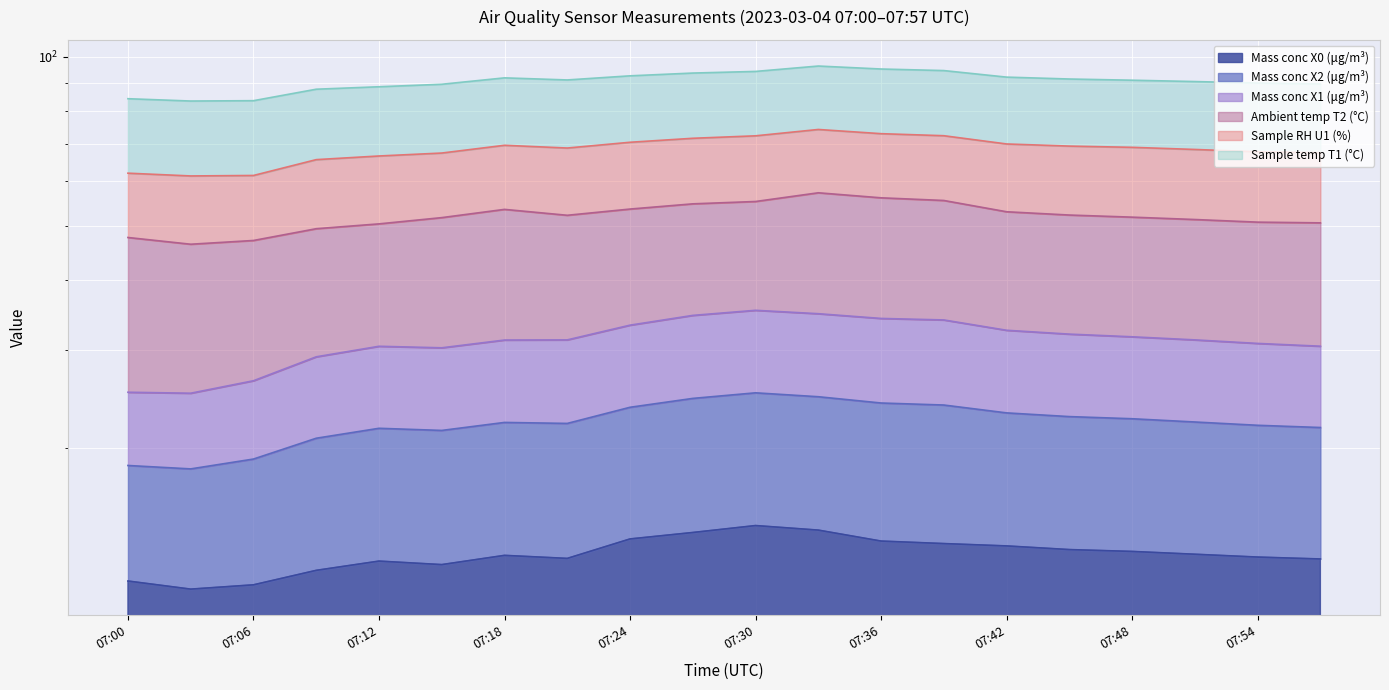

True or false: Mass conc X2 (μg/m³) has more than 2 interior local peaks.

False